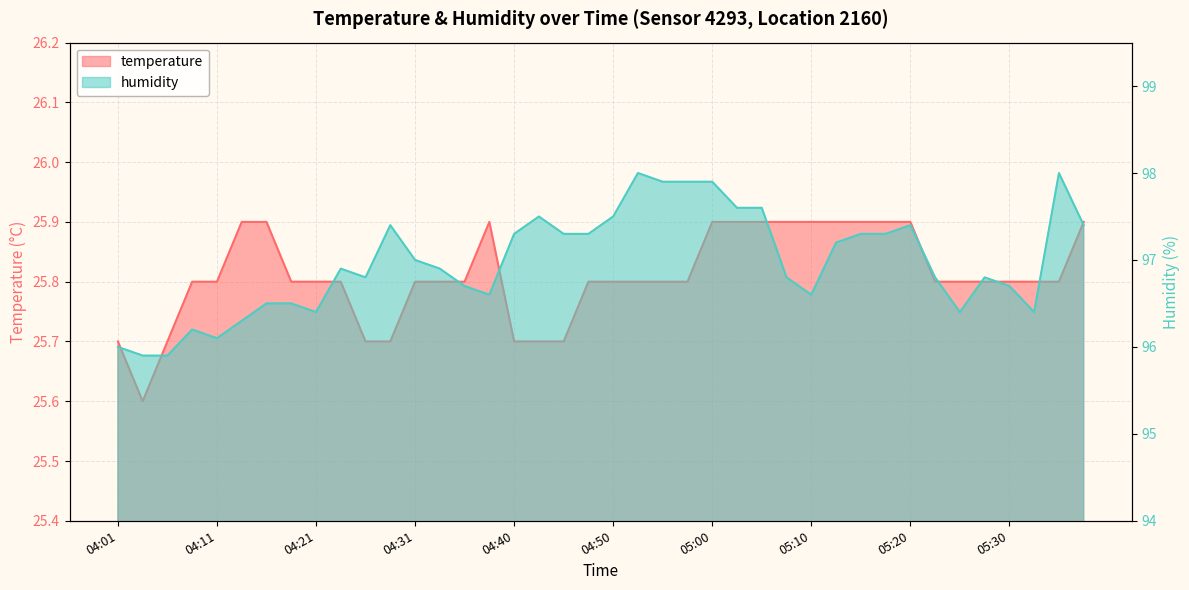

Where is the first local maximum for humidity?

04:09